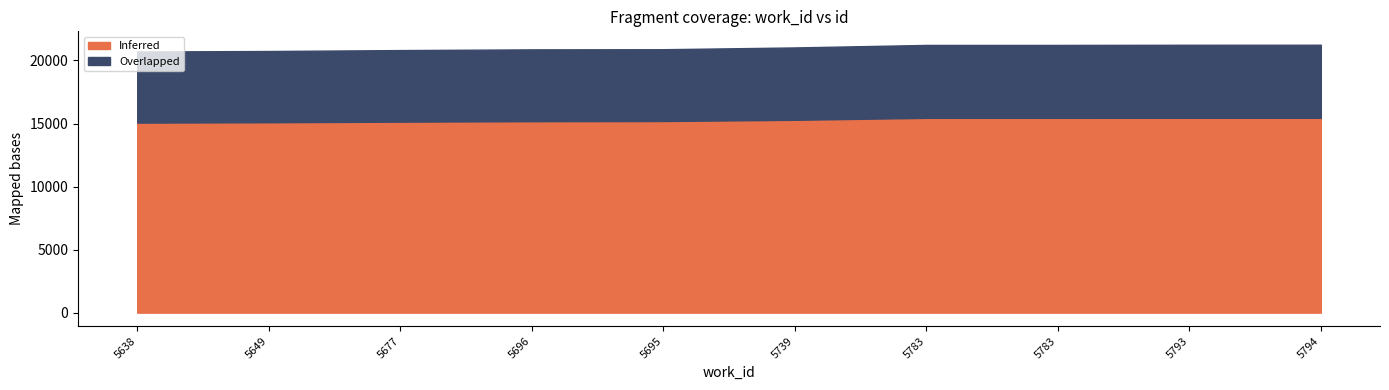

Which series changed the most between 5677 and 5696?

Inferred